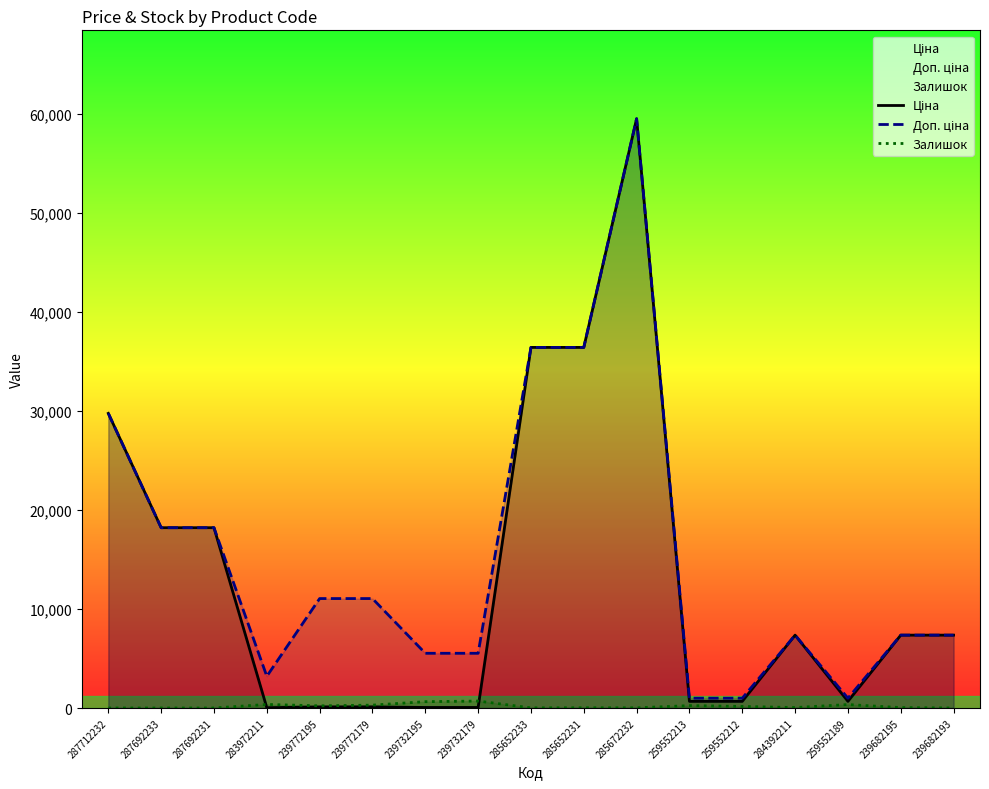

At which category does Залишок reach its first local peak?

283972211